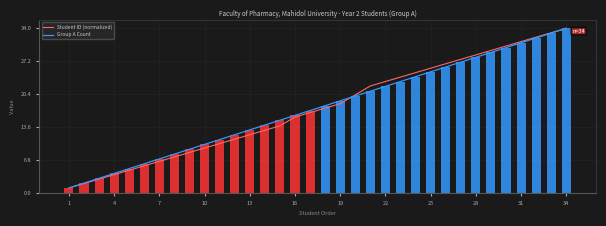

The Group A Count series shows 34.0 at 34. True or false?

True